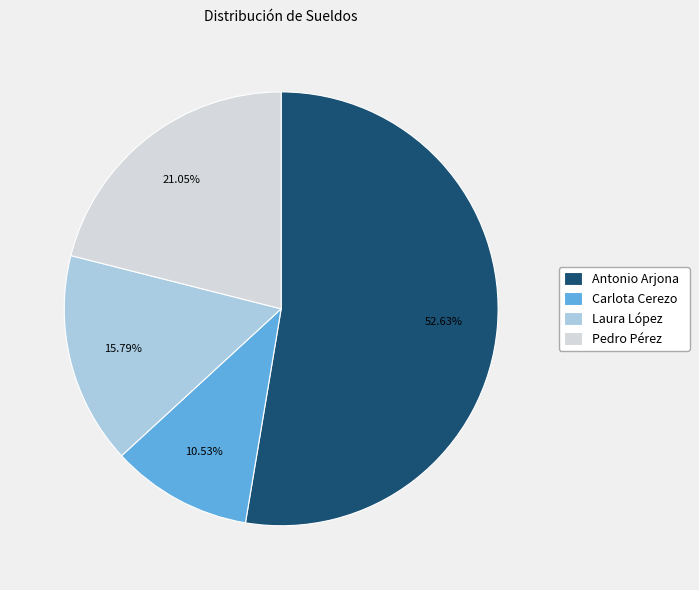

Approximately how many times larger is the value at Laura López compared to Carlota Cerezo?

1.5